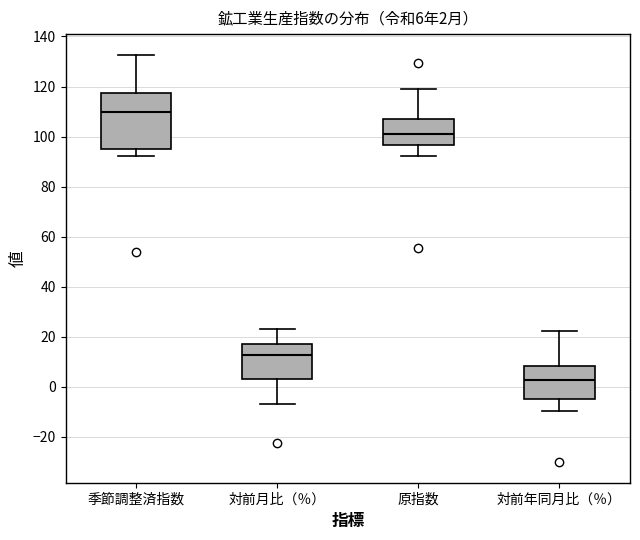

Which box has the lowest median line?

対前年同月比（％）